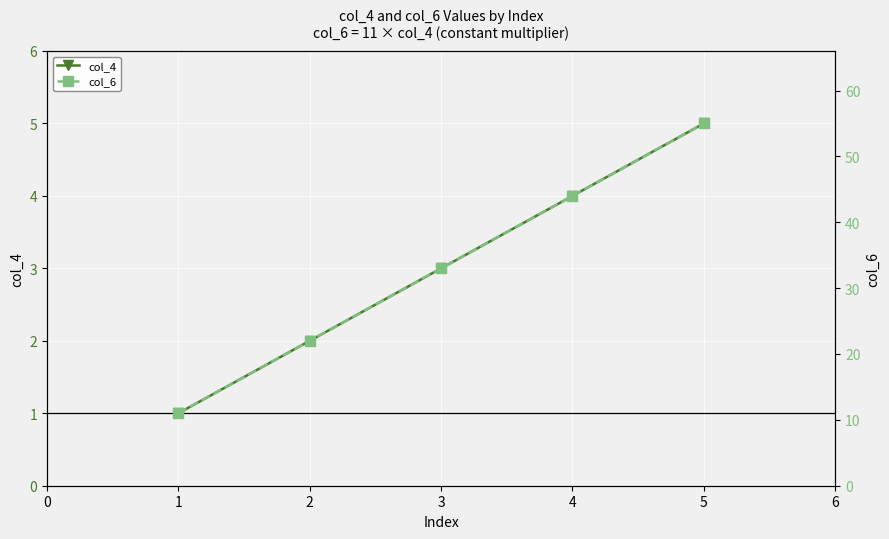

The col_4 series shows 4 at 4. True or false?

True